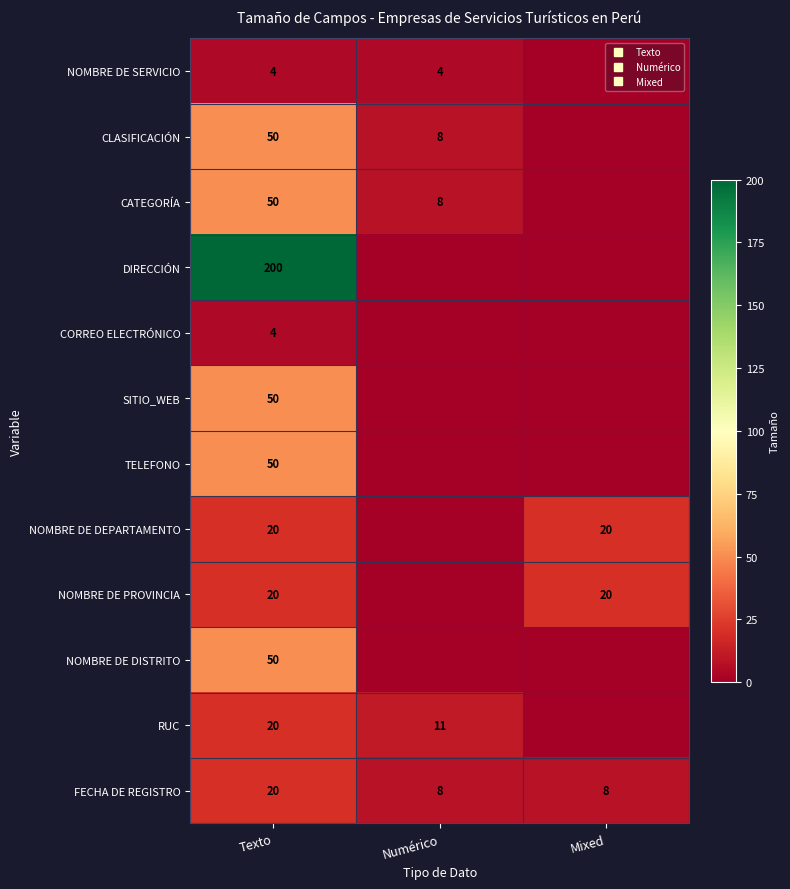

What is the difference between the NOMBRE DE DISTRITO values at Numérico and Texto?

50